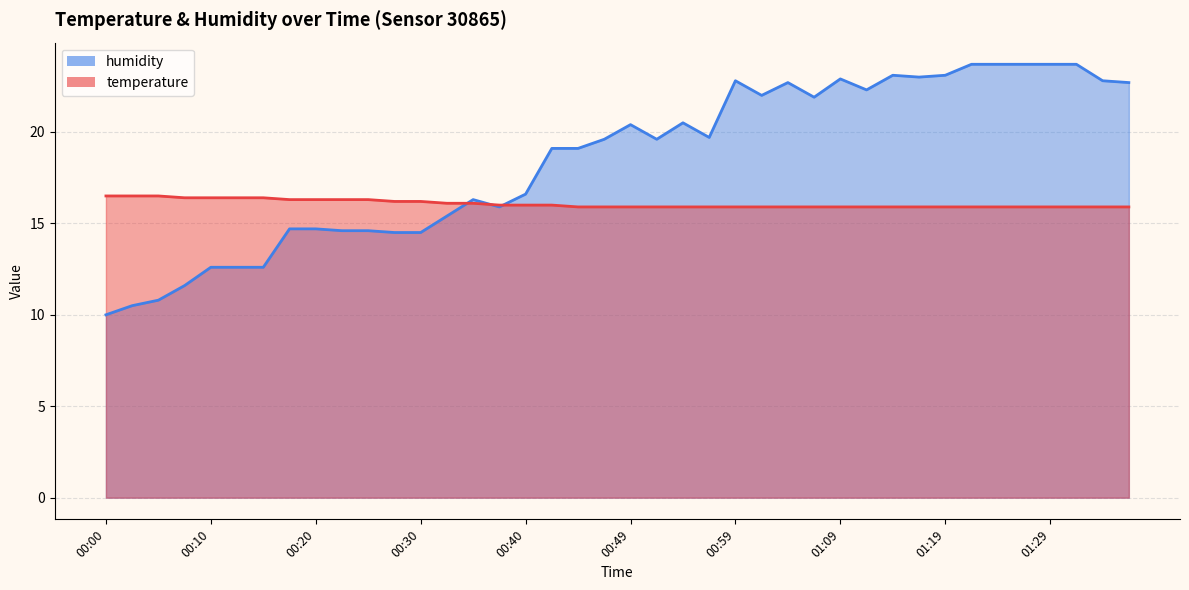

What is the lowest value of the humidity series?

10.0